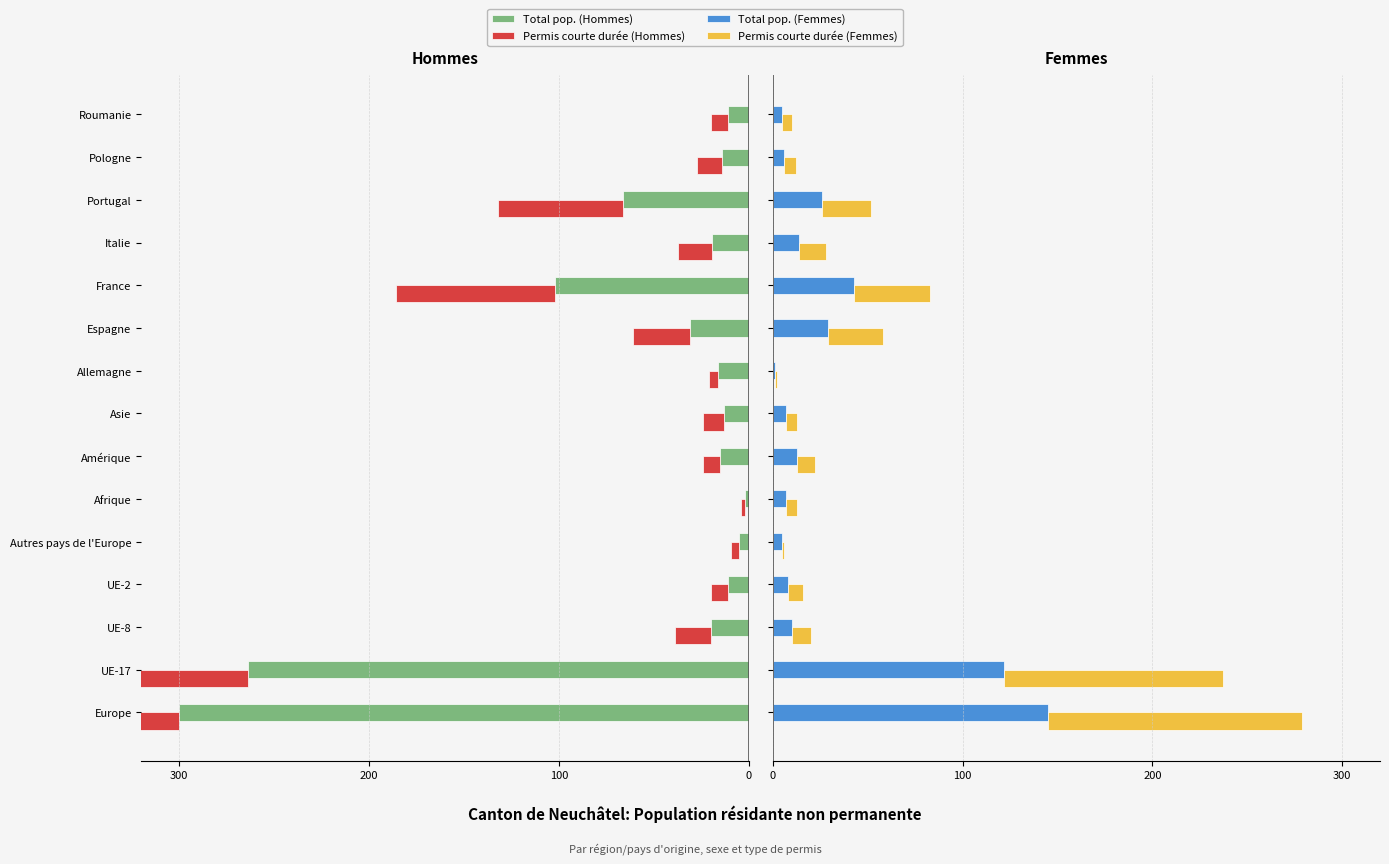

How many values in the Permis courte durée (Hommes) series are below -13?

7